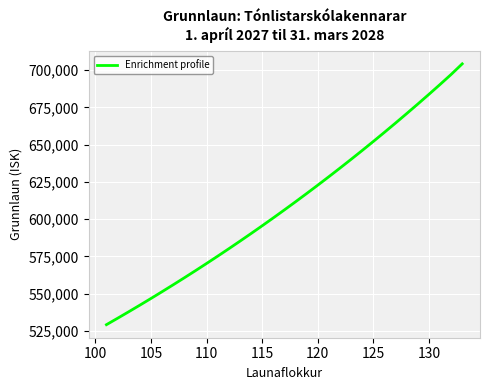

What is the smallest value displayed?

529108